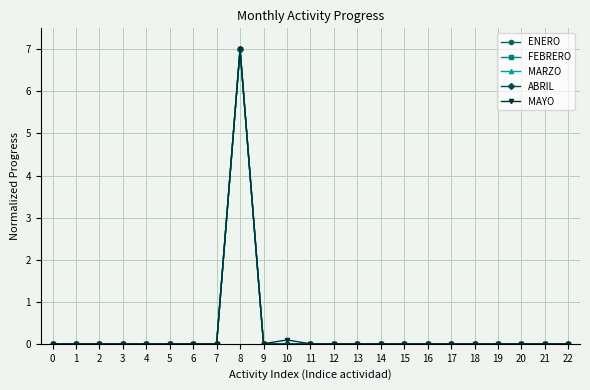

Is it true that MAYO equals 0.0 at 17?

True